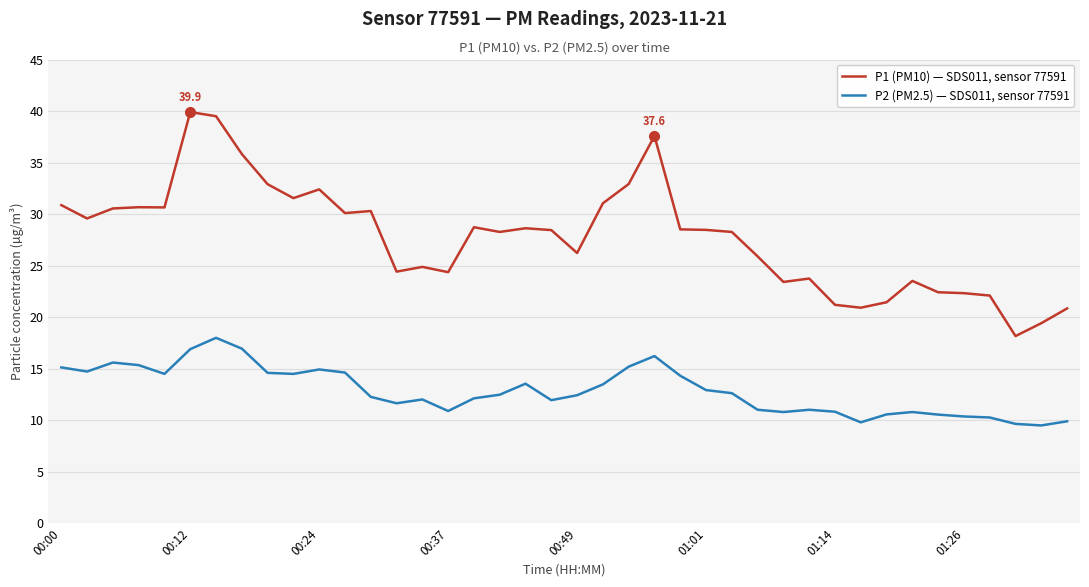

True or false: P2 (PM2.5) — SDS011, sensor 77591 and P1 (PM10) — SDS011, sensor 77591 cross at least once.

False